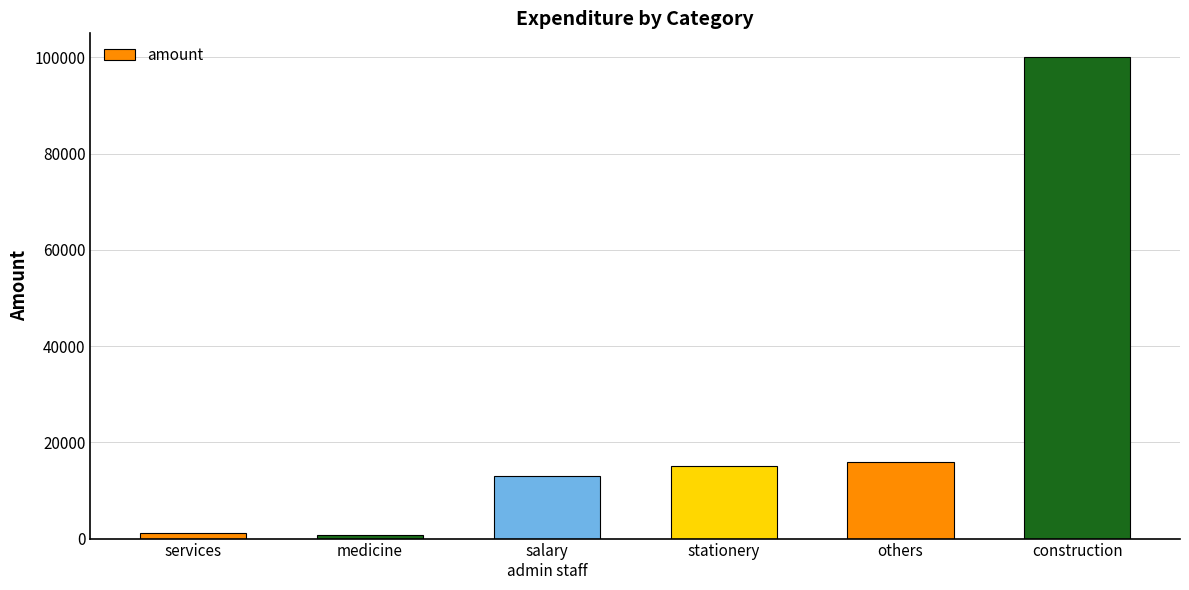

Are the bars grouped side by side (vs. stacked)?

No